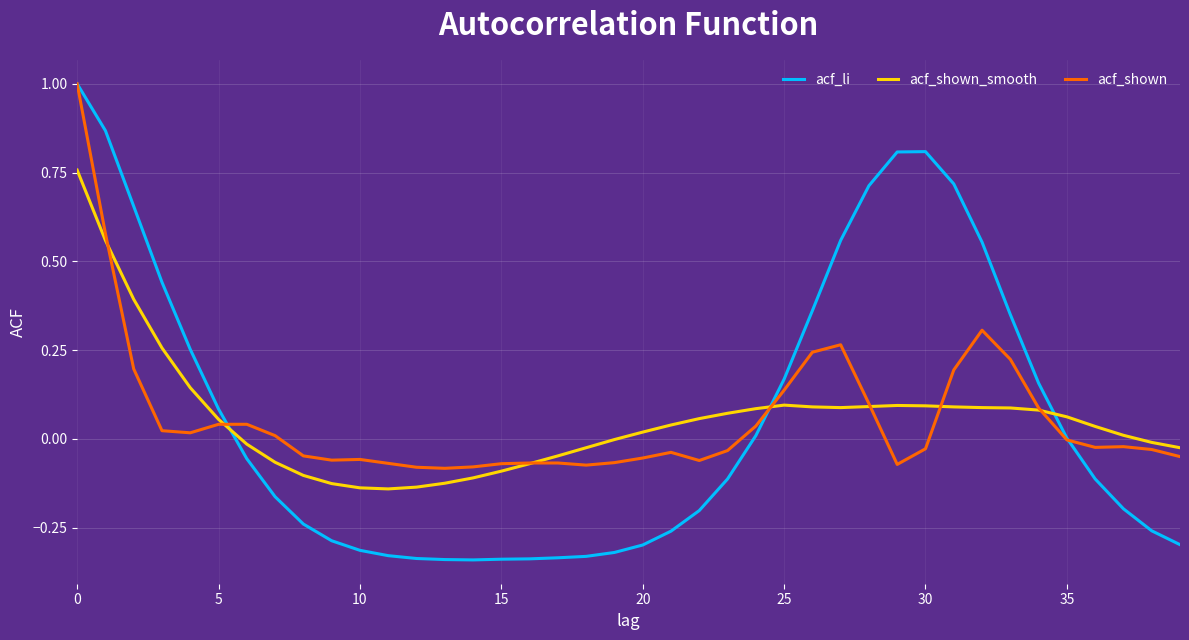

What is the maximum value shown in the chart?

1.0